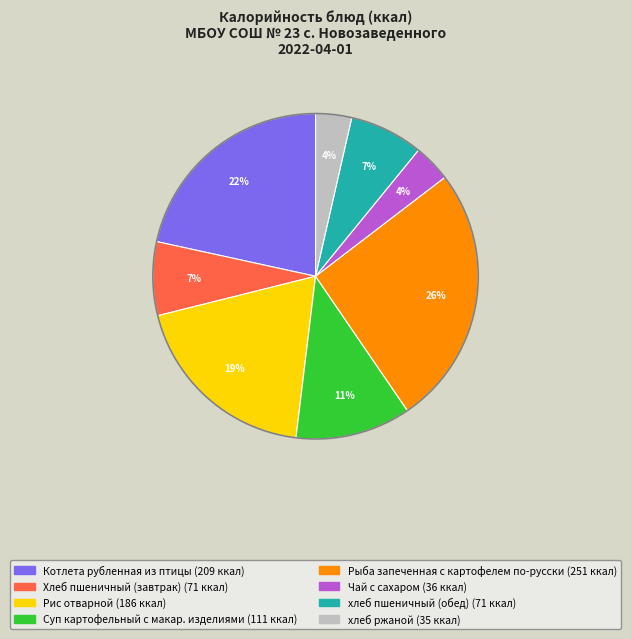

Is there a majority slice in this chart?

No